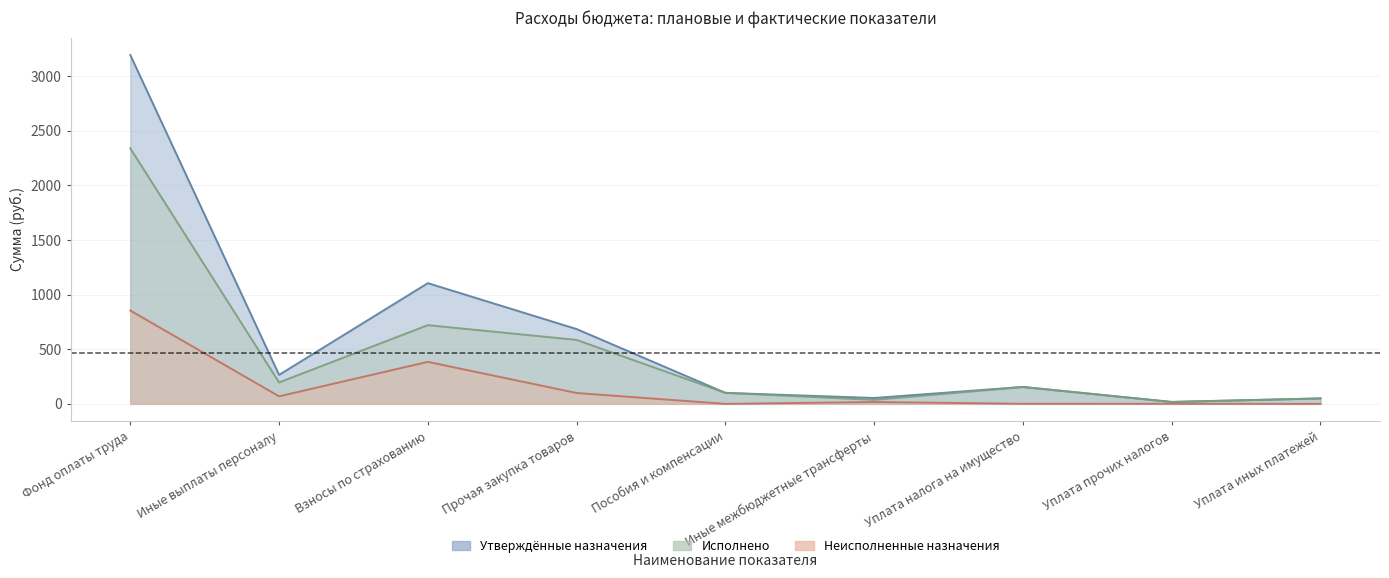

In Неисполненные назначения, how many points are higher than both neighbors (excluding endpoints)?

3